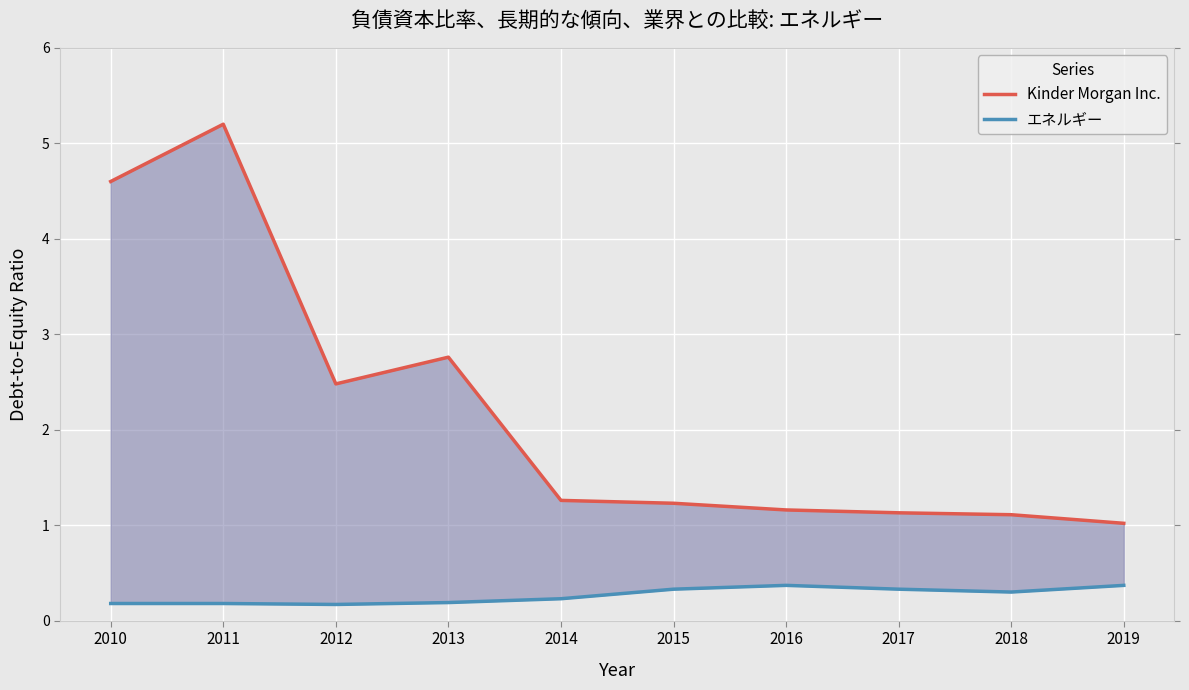

Where is the first local minimum for エネルギー?

2012